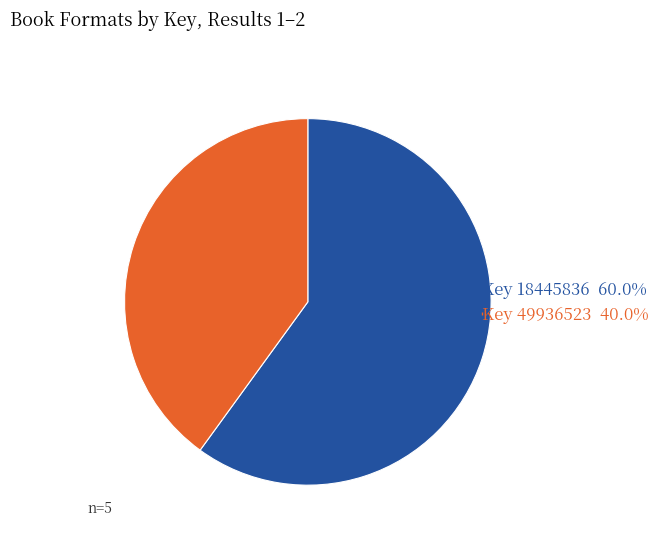

Does any single category account for the majority?

Yes